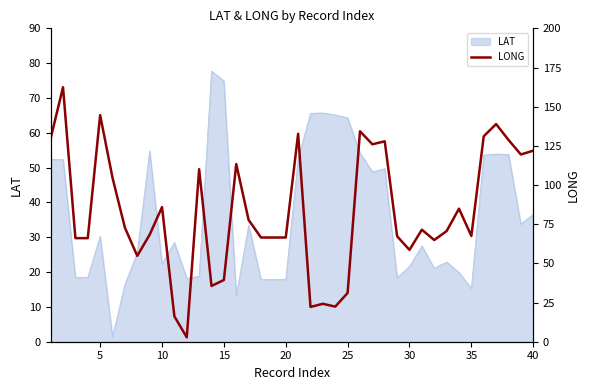

Approximately how many times larger is the value at 39 compared to 5?

0.8